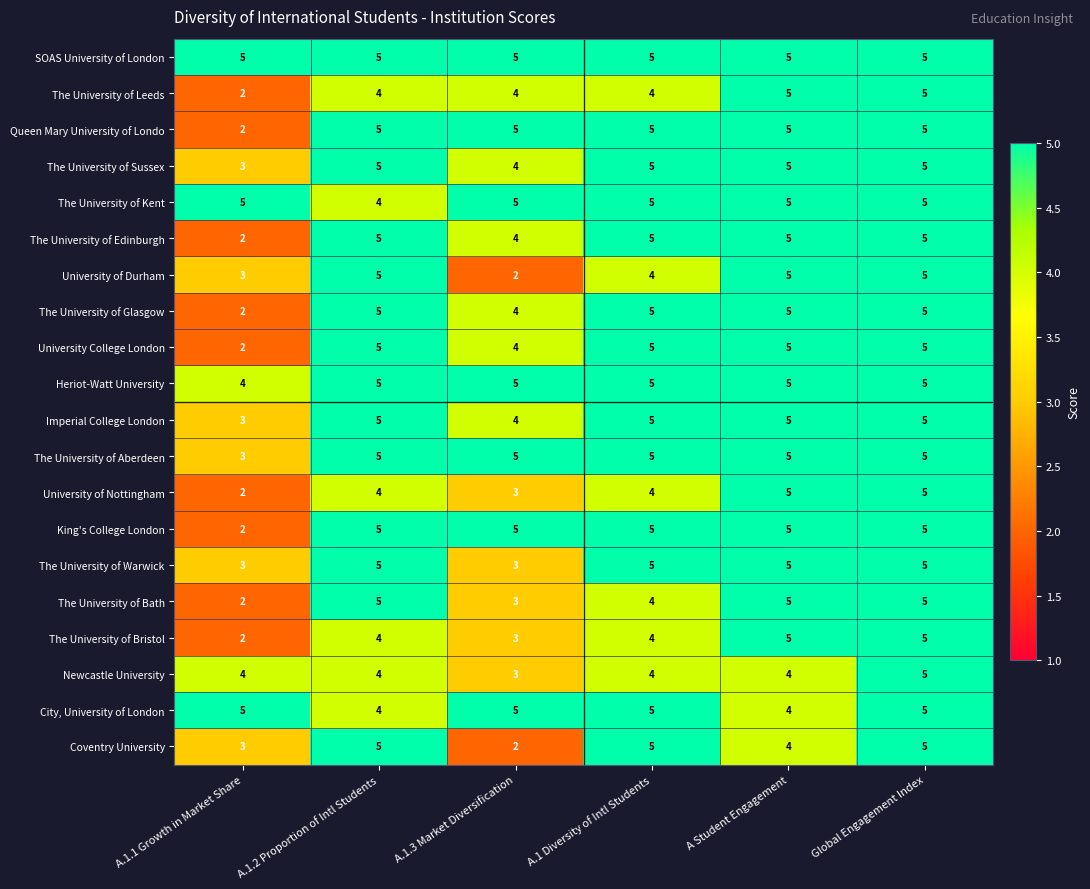

Is it true that The University of Warwick equals 2 at A.1.1 Growth in Market Share?

False